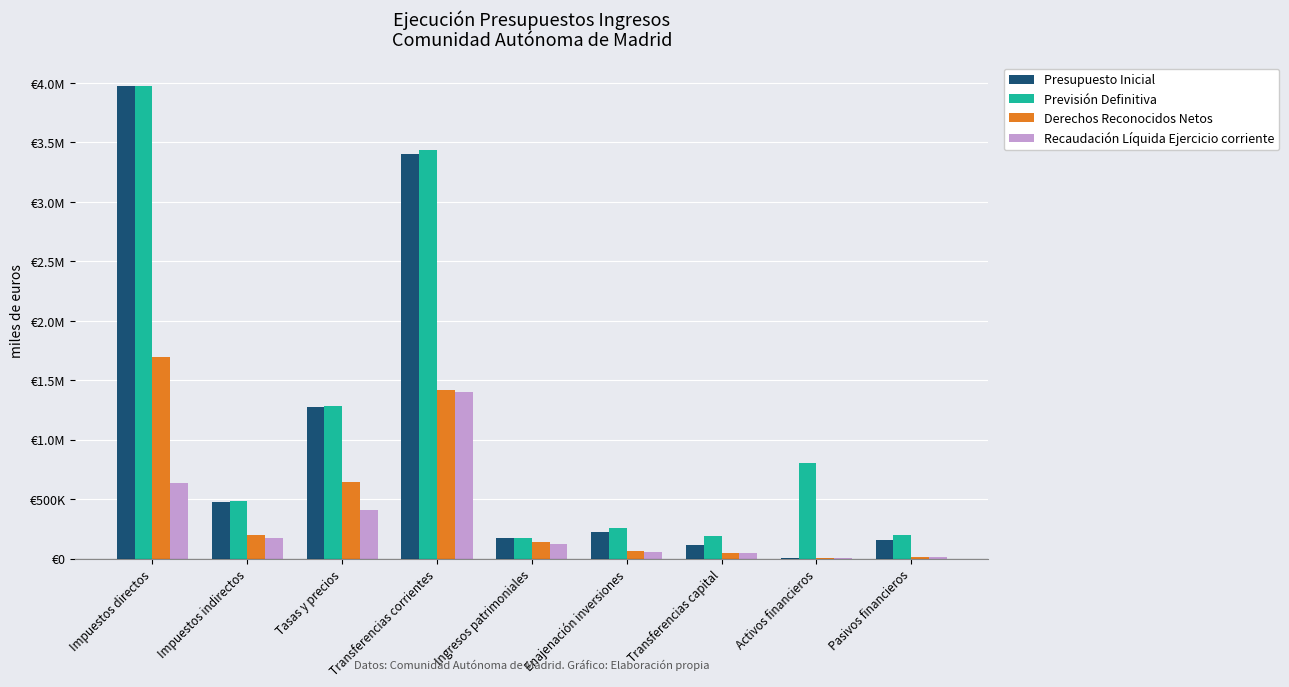

What is the average value of the Presupuesto Inicial series?

1089469.4